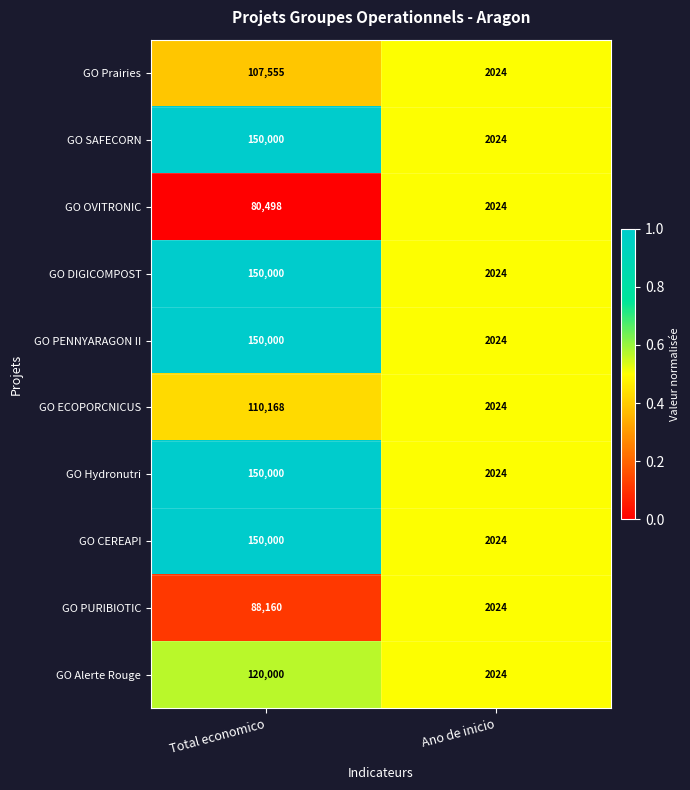

What is the average value of the GO DIGICOMPOST series?

76012